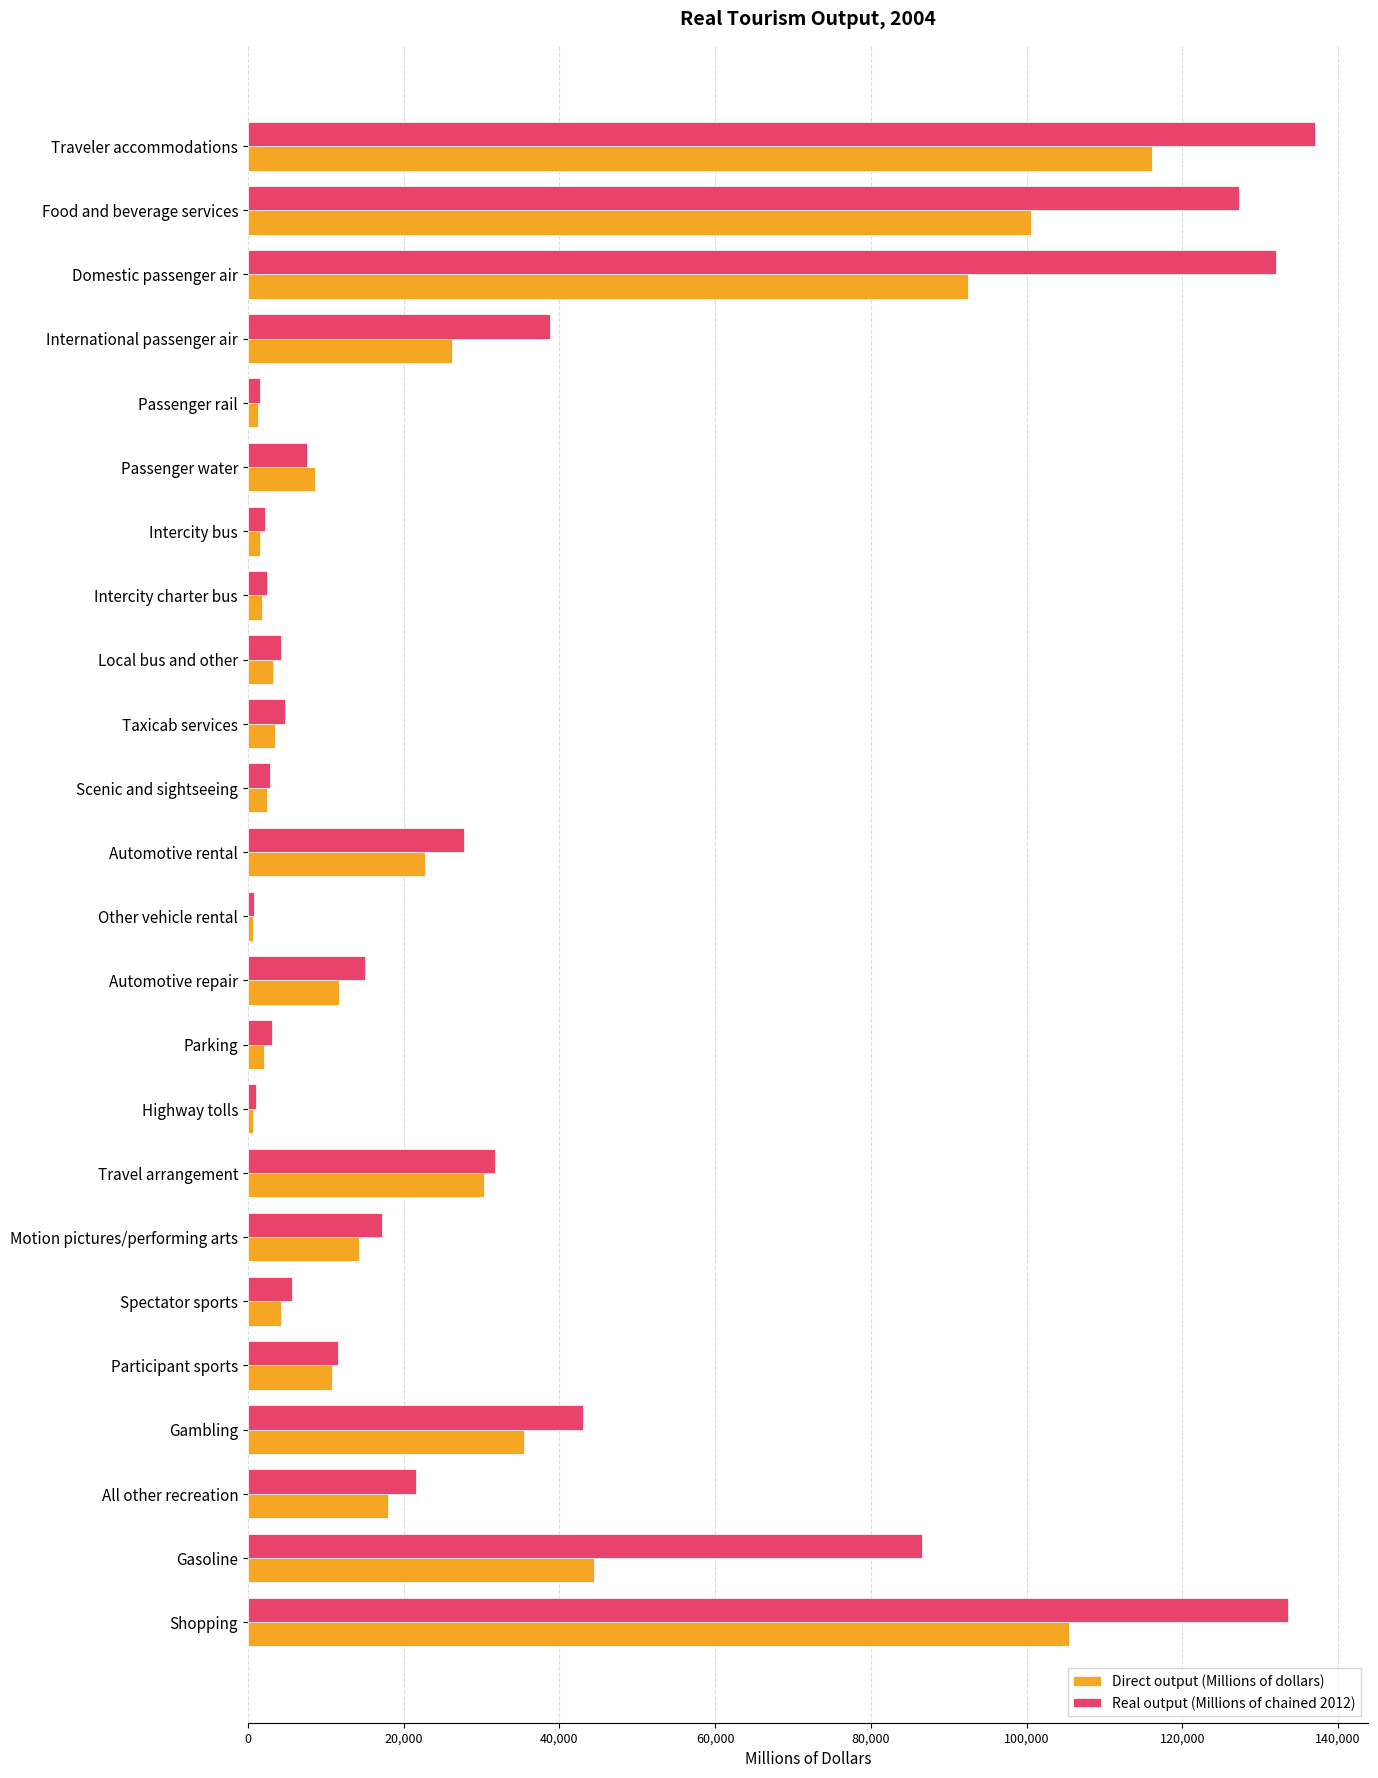

What is the difference between the highest and lowest values at Domestic passenger air?

39508